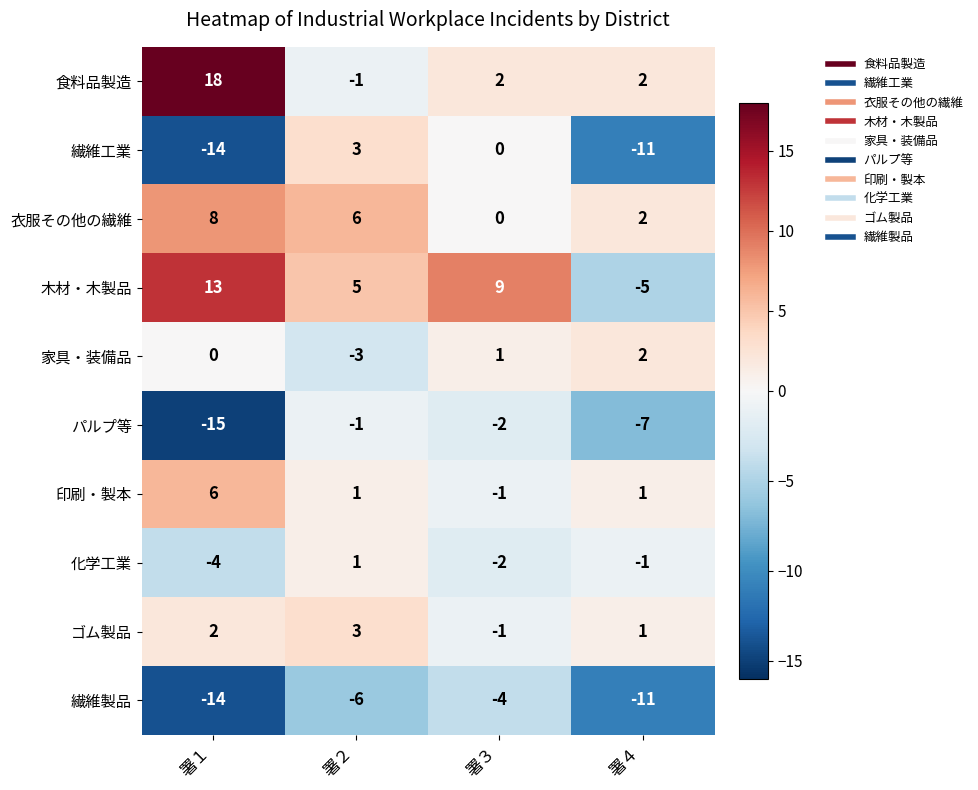

Is it true that 繊維製品 equals -5 at 署４?

False